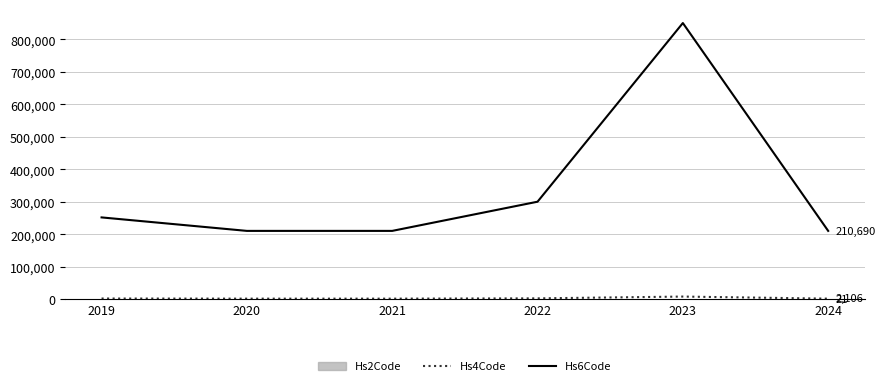

At which category is the sum across all series the highest?

2023